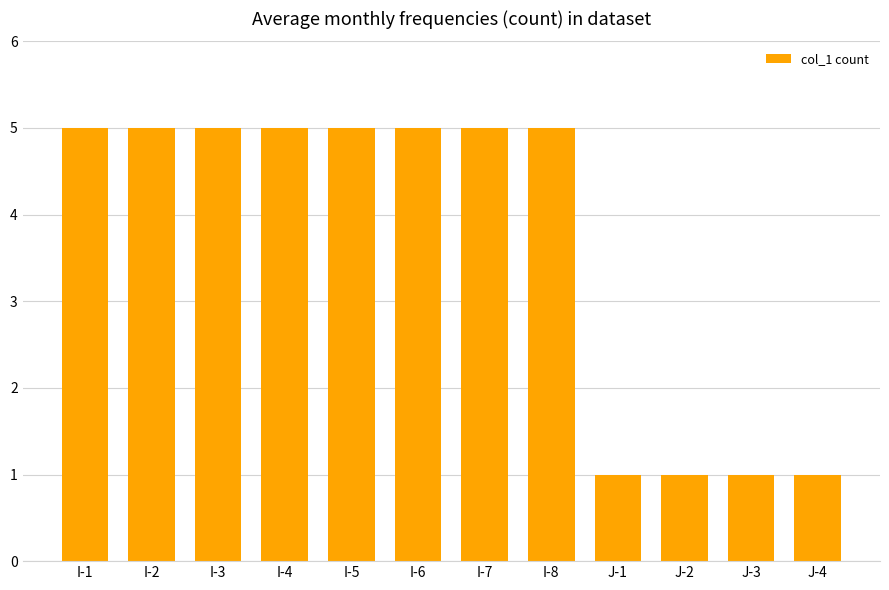

What is the greatest value displayed?

5